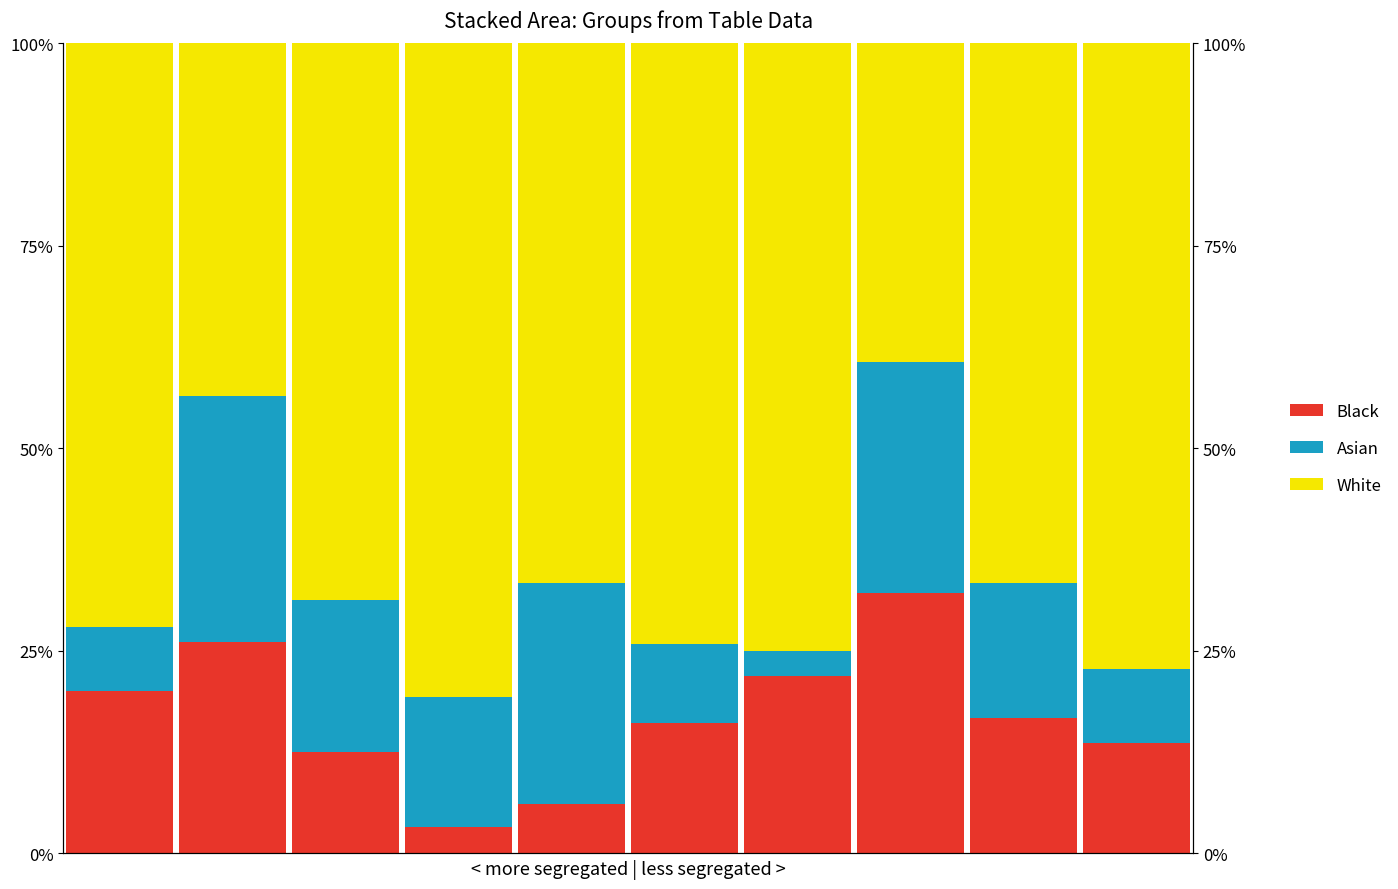

The value of Black at 0 is 5.9. True or false?

False